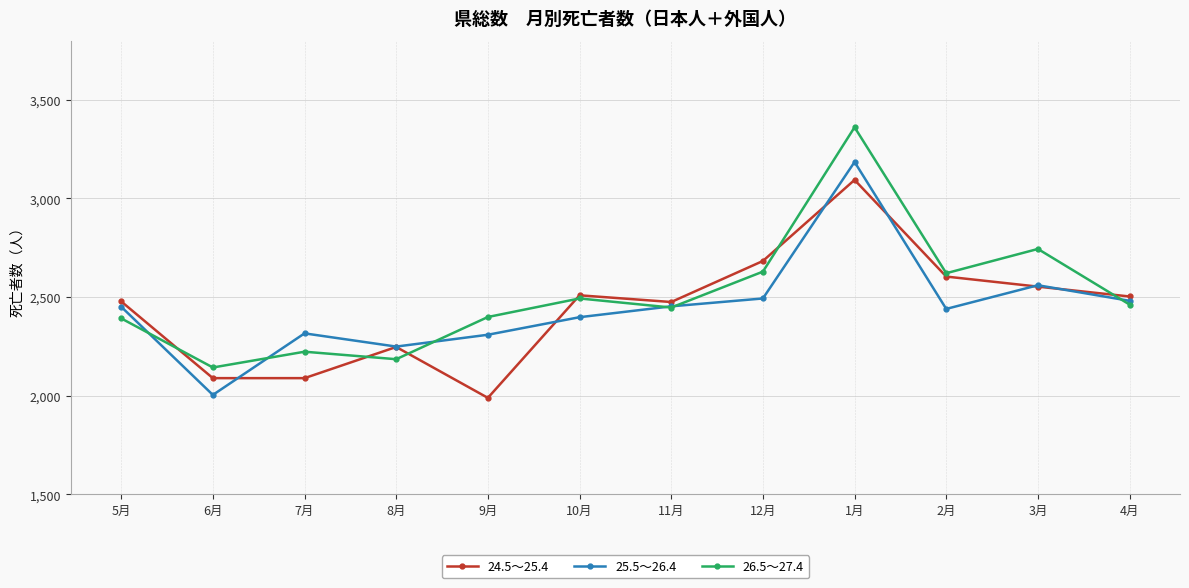

What is the label of the 11th point from the right?

6月